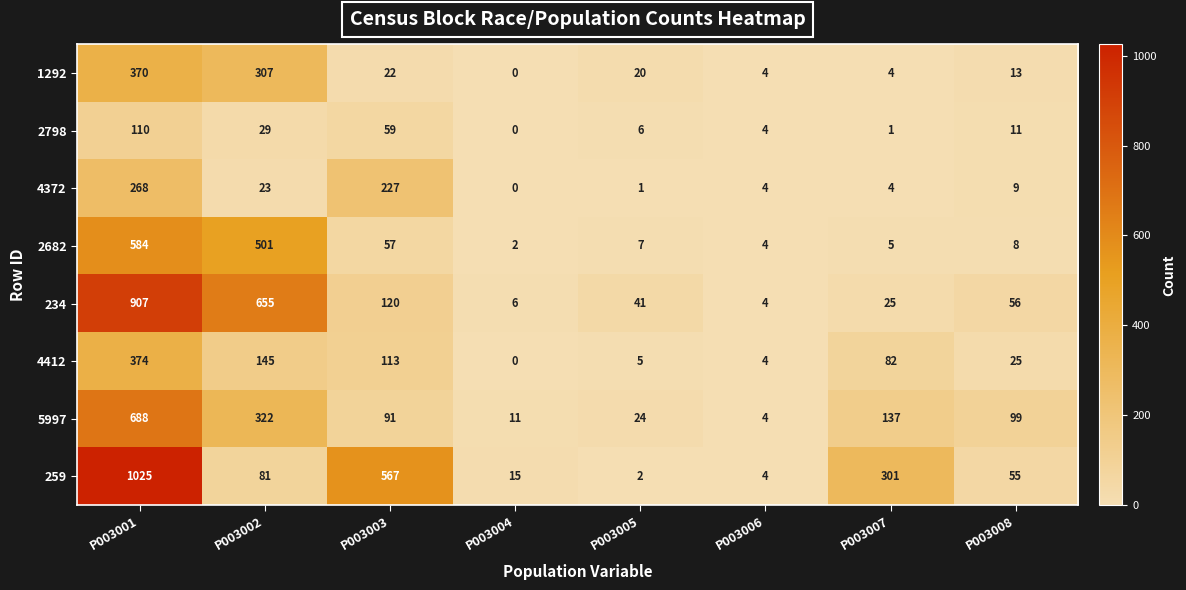

The value of 234 at P003004 is 2. True or false?

False